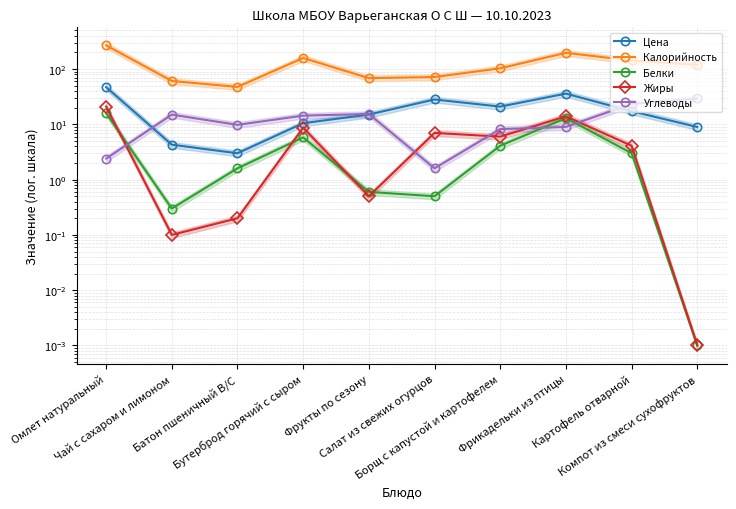

What is the average value of the Жиры series?

6.2